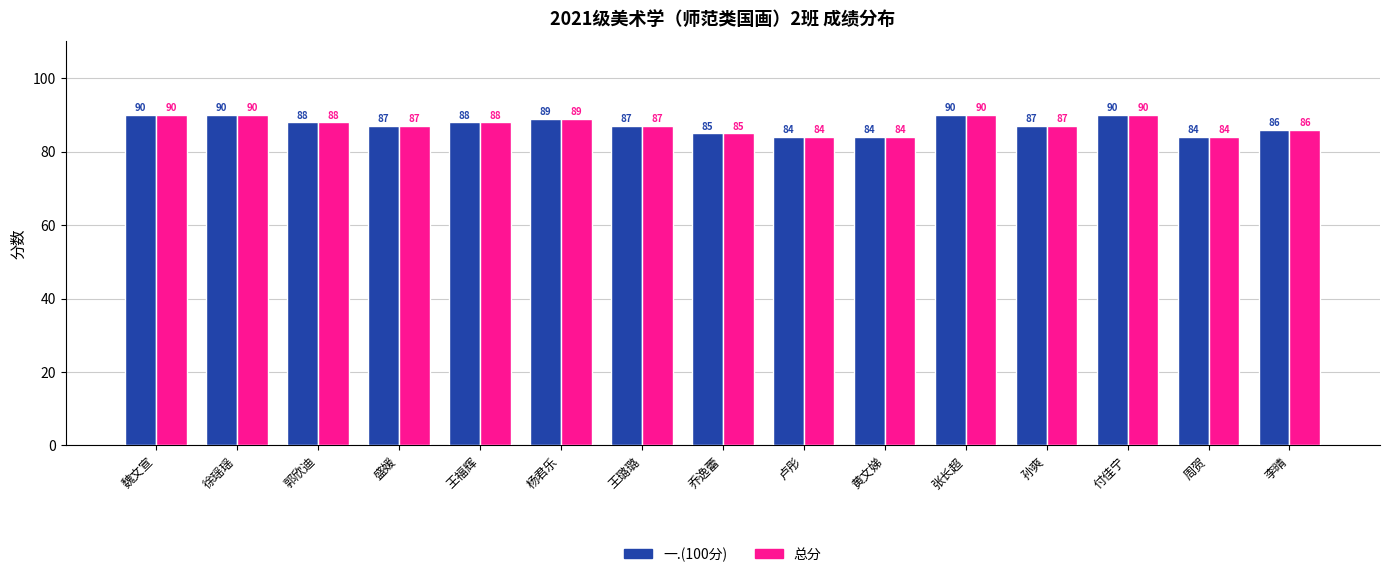

How many values in the 一.(100分) series are below 87?

5